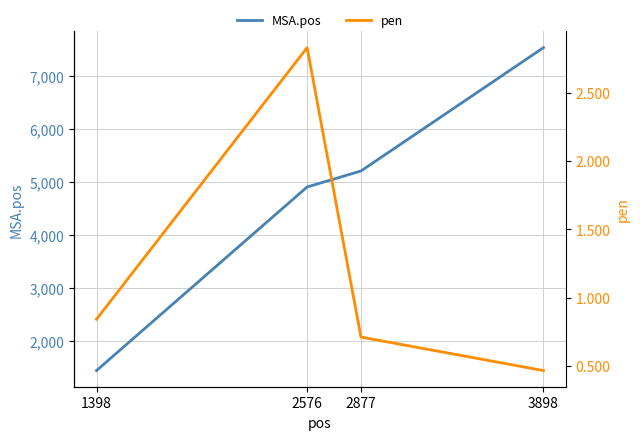

What is the total value across all series at 3898?

7537.5